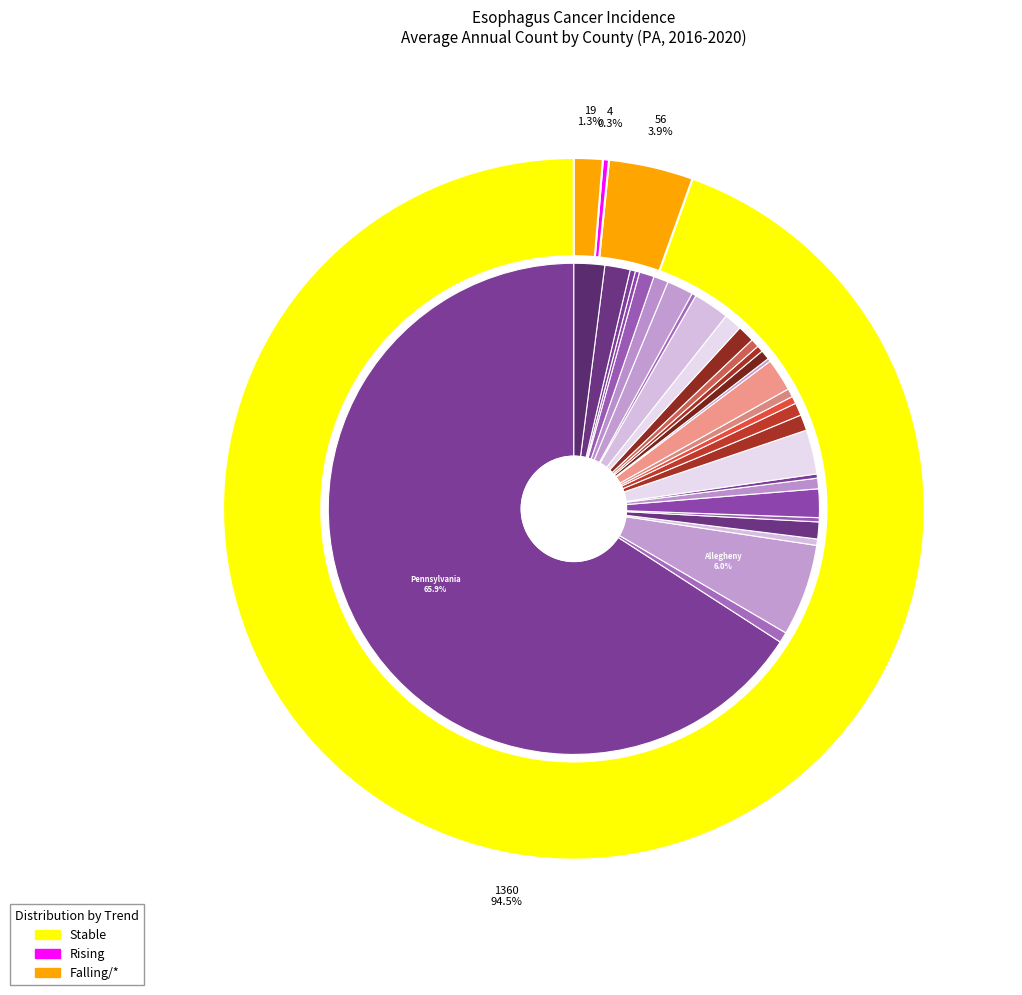

True or false: Delaware accounts for 10% of the total.

False